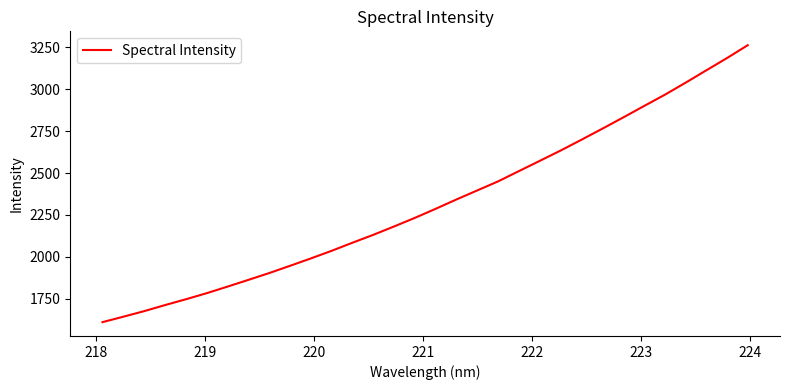

Reading left to right, transcribe all the data shown in this chart.

1610.8	1643.2	1676.4	1712.5	1747.2	1783.5	1822.7	1862.9	1903.5	1946.8	1990.8	2036.4	2084.6	2131.7	2181.6	2233.0	2287.1	2342.8	2396.8	2450.6	2511.9	2573.0	2634.4	2698.7	2764.3	2831.1	2899.2	2966.5	3038.4	3112.4	3186.0	3262.9